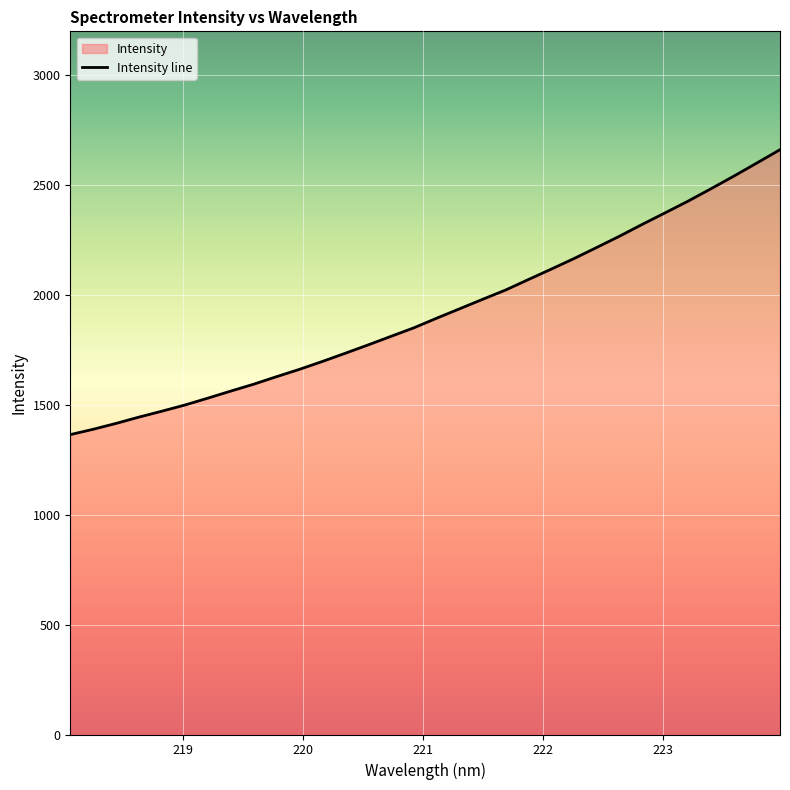

True or false: the data has more than 0 interior local peaks.

False